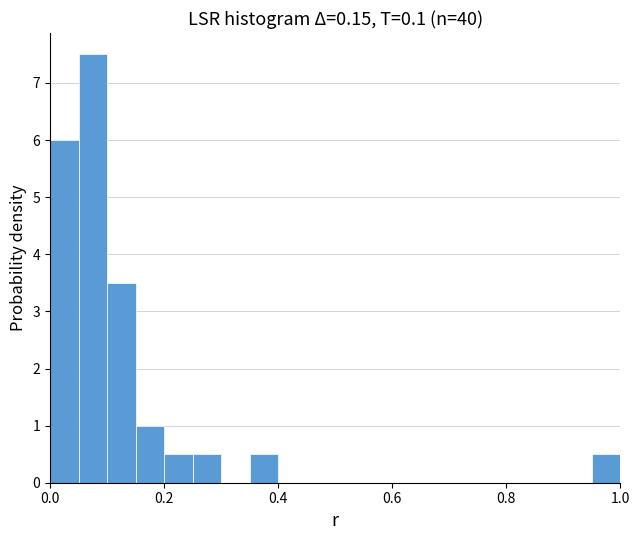

Around what value on the x-axis is the tallest bar? Give the approximate position of its centre, as read against the axis.

0.08